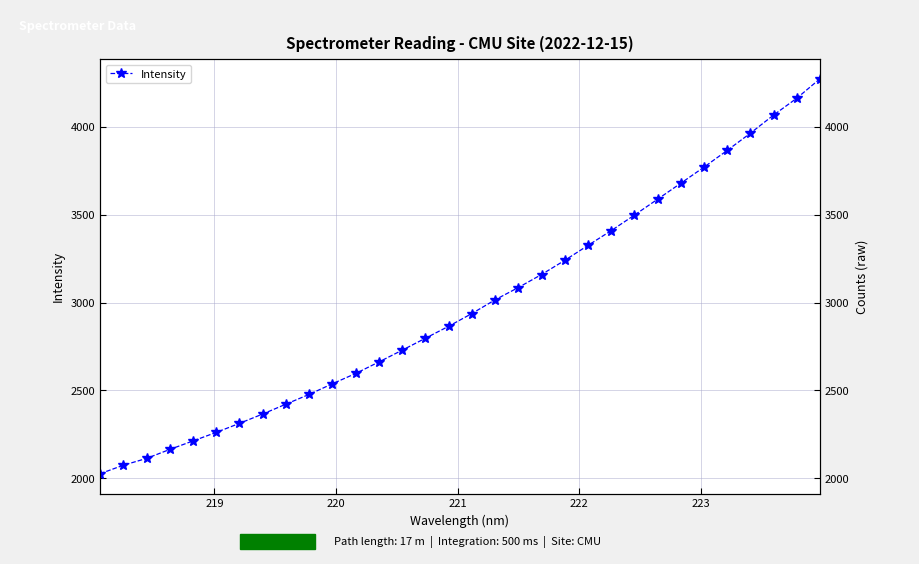

True or false: the data shows 6406.1 at 28.

False